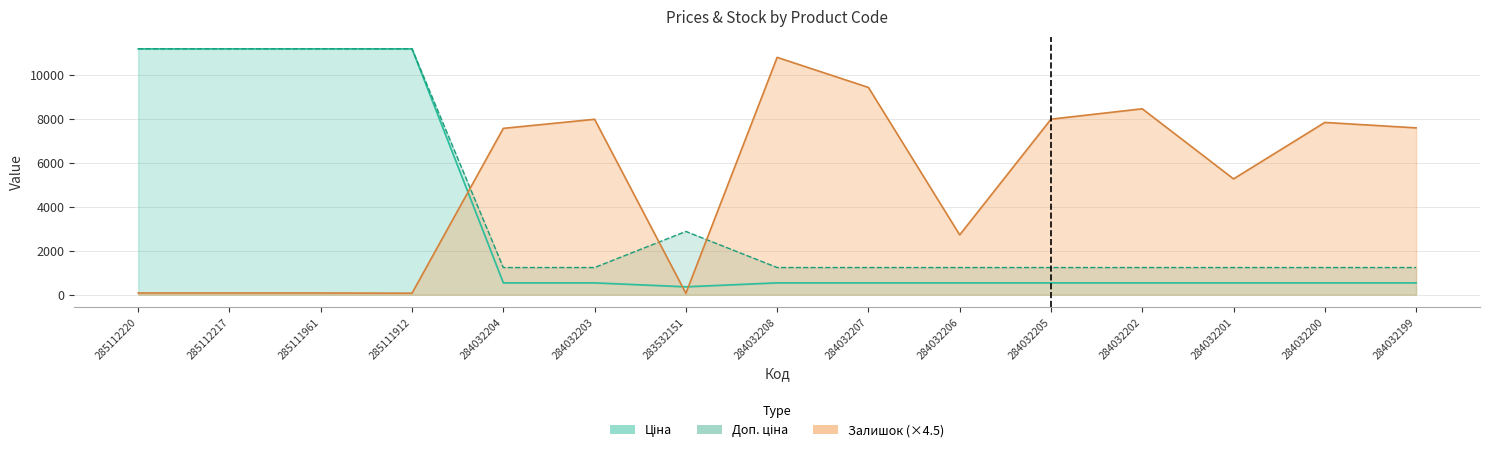

What is the difference between the maximum and second lowest values in the Ціна series?

10649.2